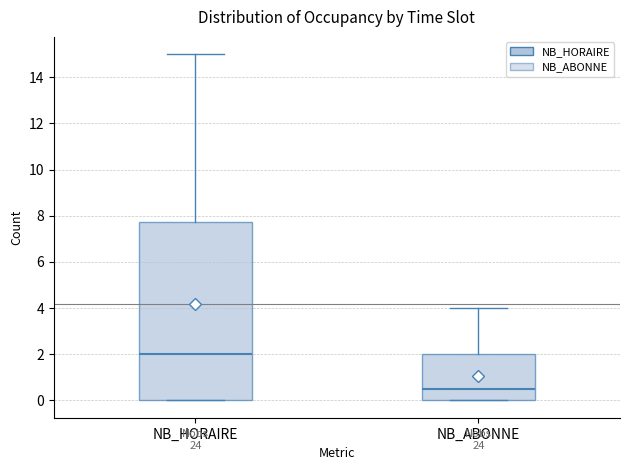

Where does the upper whisker of the box for NB_HORAIRE end on the y-axis? The values are not printed on the chart, so give them approximately, as read against the axis.

15.0